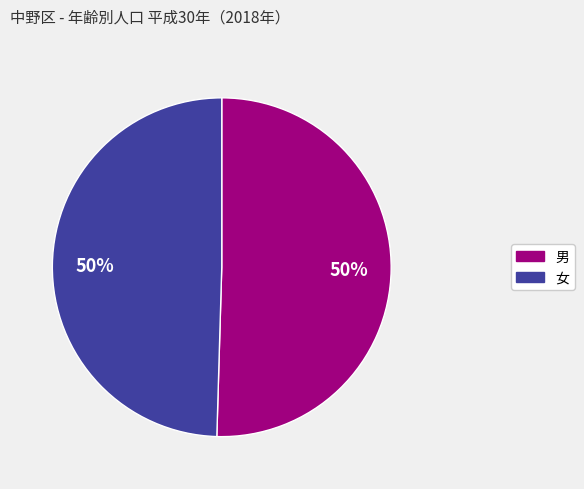

Approximately how many times larger is the value at 女 compared to 男?

1.0